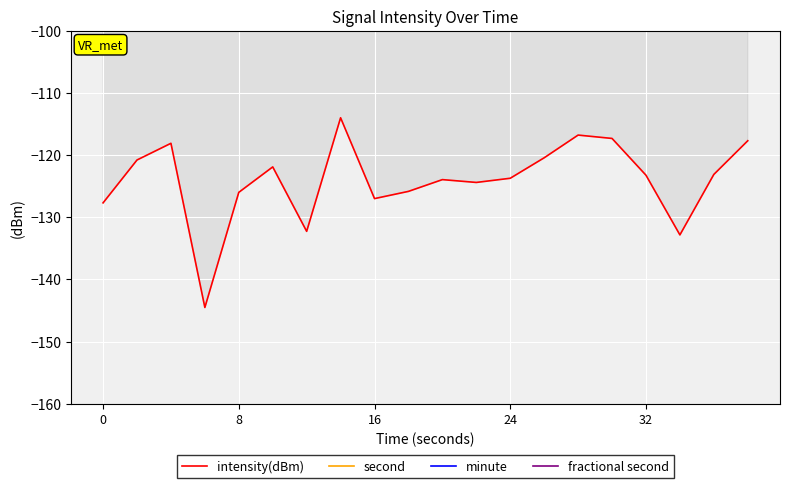

True or false: intensity(dBm) and minute cross at least once.

False